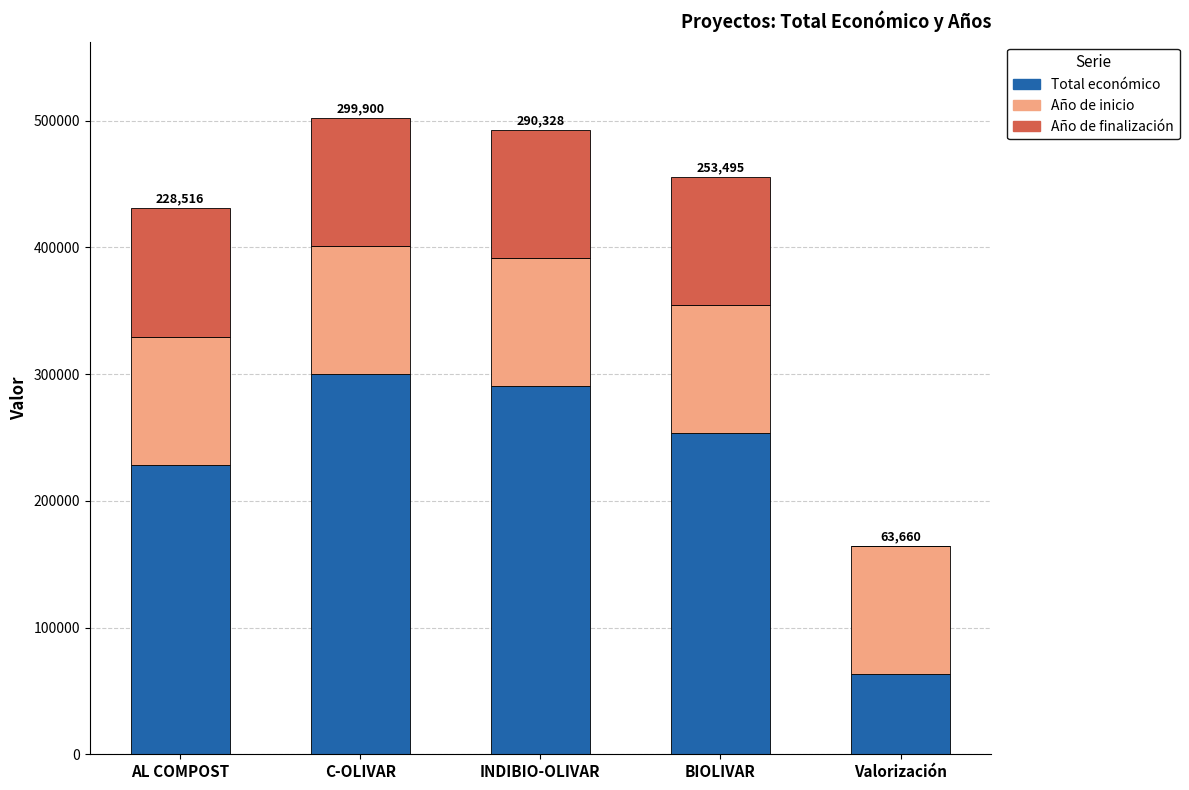

What is the total value across all series at INDIBIO-OLIVAR?

492678.1